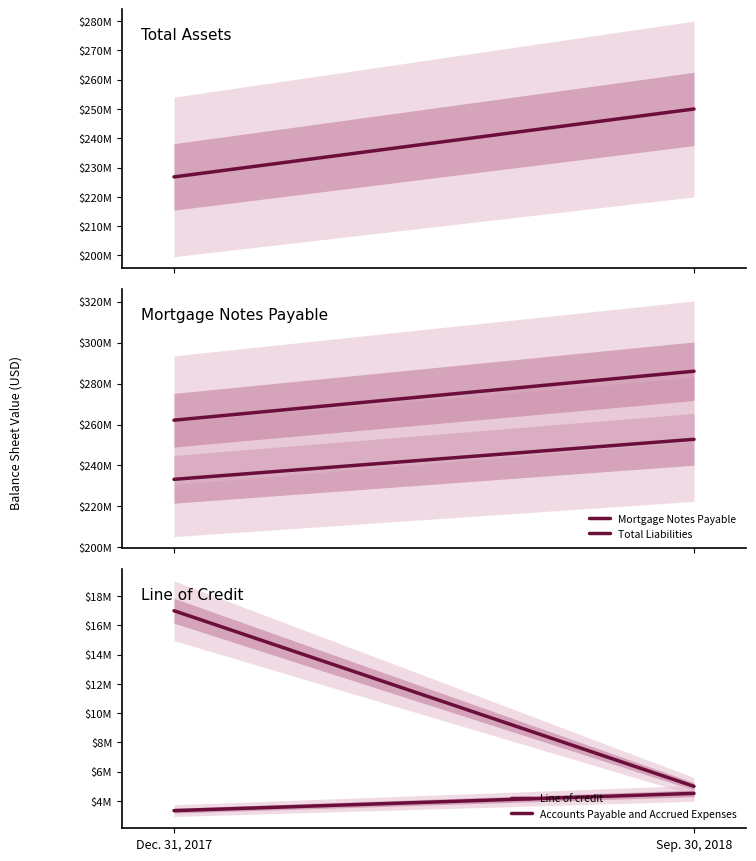

Reading left to right, extract all data points from this chart.

Total Assets: Dec. 31, 2017=226807236	Sep. 30, 2018=249981035
Mortgage Notes Payable: Dec. 31, 2017=233221258	Sep. 30, 2018=252781336
Total Liabilities: Dec. 31, 2017=262122413	Sep. 30, 2018=286062443
Line of credit: Dec. 31, 2017=17000000	Sep. 30, 2018=5000000
Accounts Payable and Accrued Expenses: Dec. 31, 2017=3340509	Sep. 30, 2018=4520149